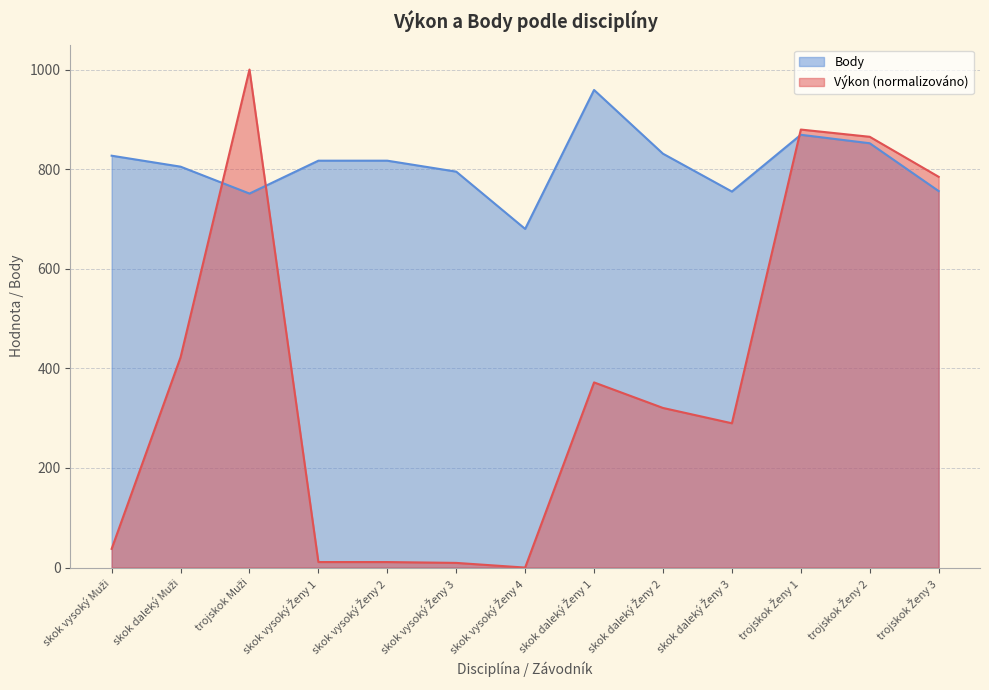

Where do Výkon and Body first cross each other?

skok daleký Muži and trojskok Muži